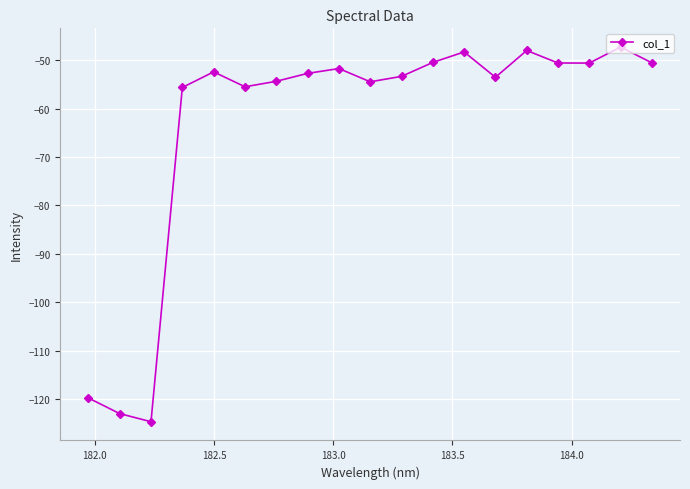

What is the difference between the second highest and second lowest values?

74.9